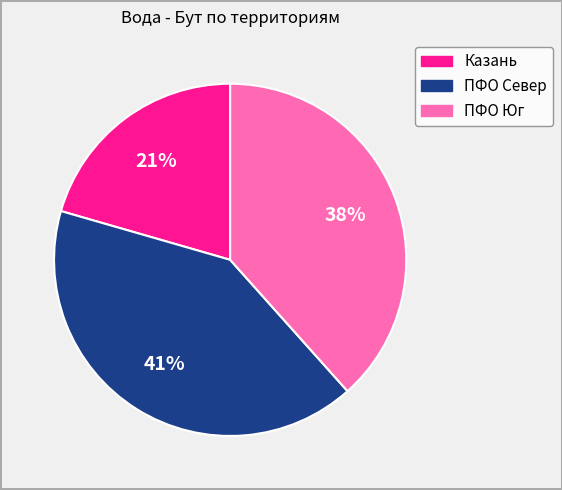

To the nearest percent, what is the combined percentage of ПФО Север and ПФО Юг?

79%